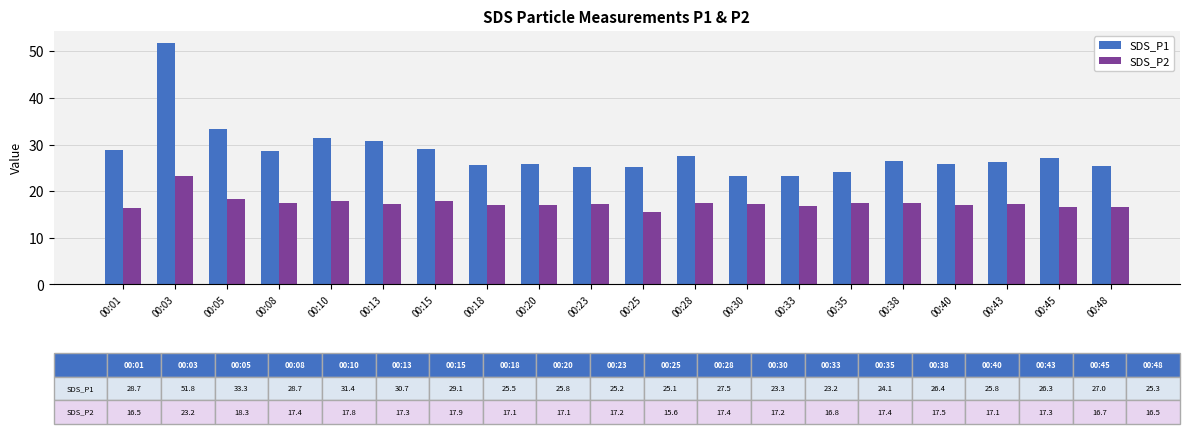

What is the smallest value displayed?

15.6